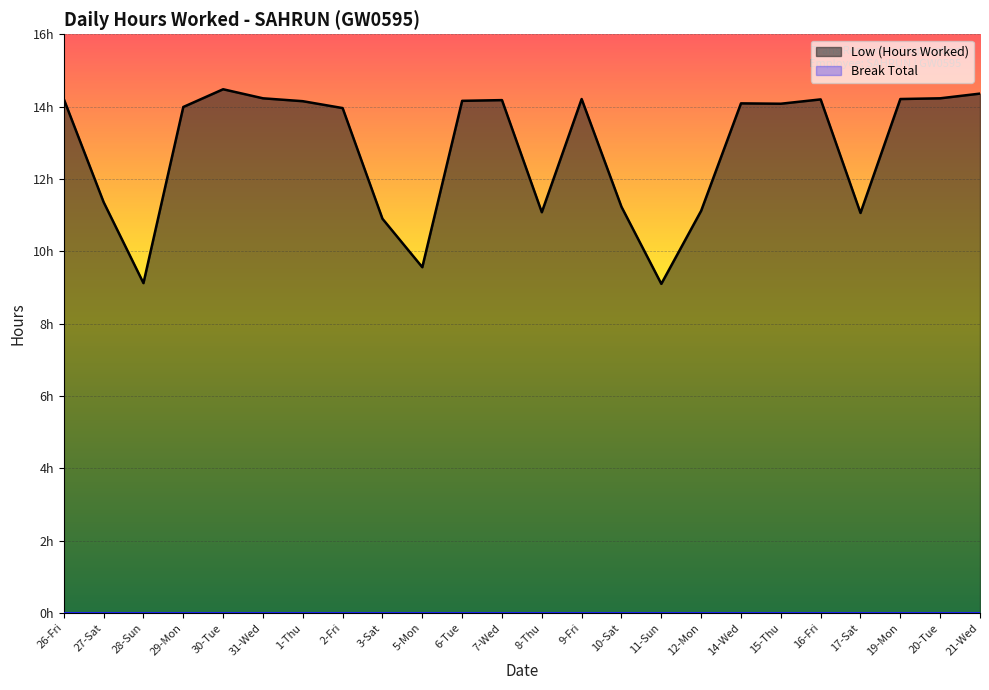

At which category is the sum across all series the highest?

30-Tue